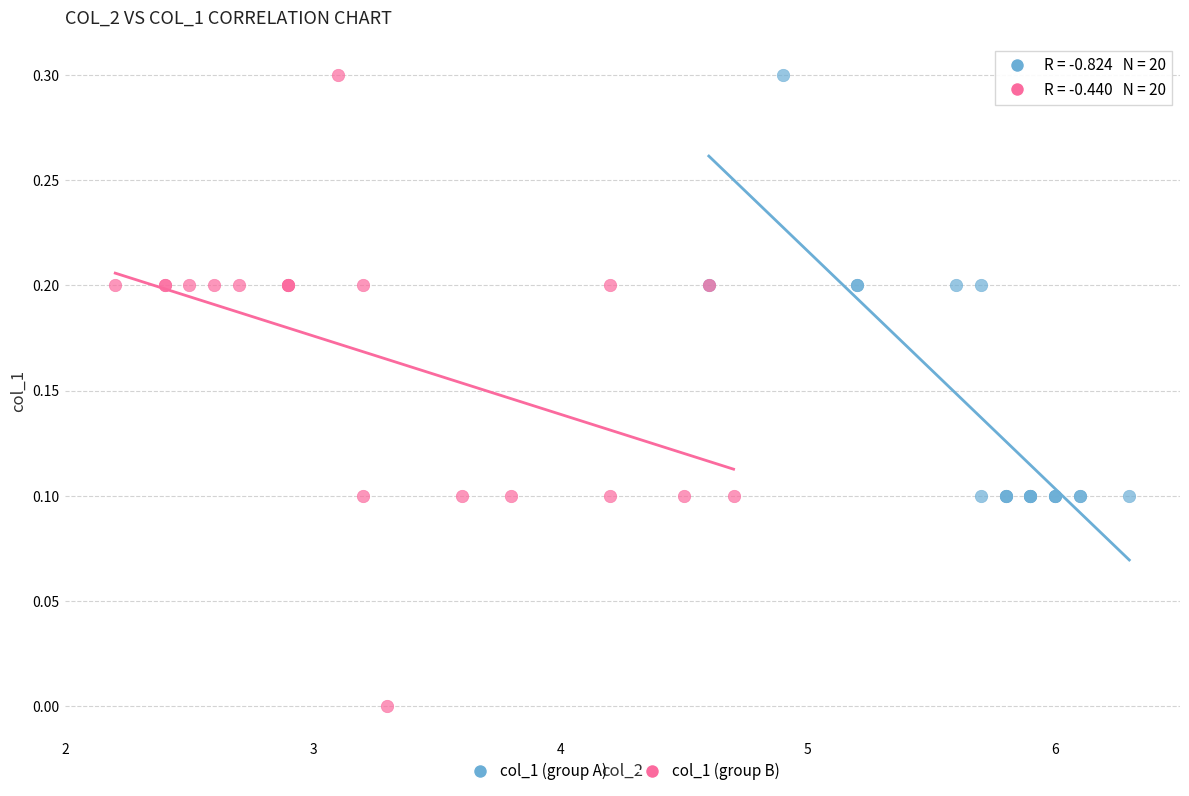

Which series reaches the minimum Y coordinate?

col_1 (group B)